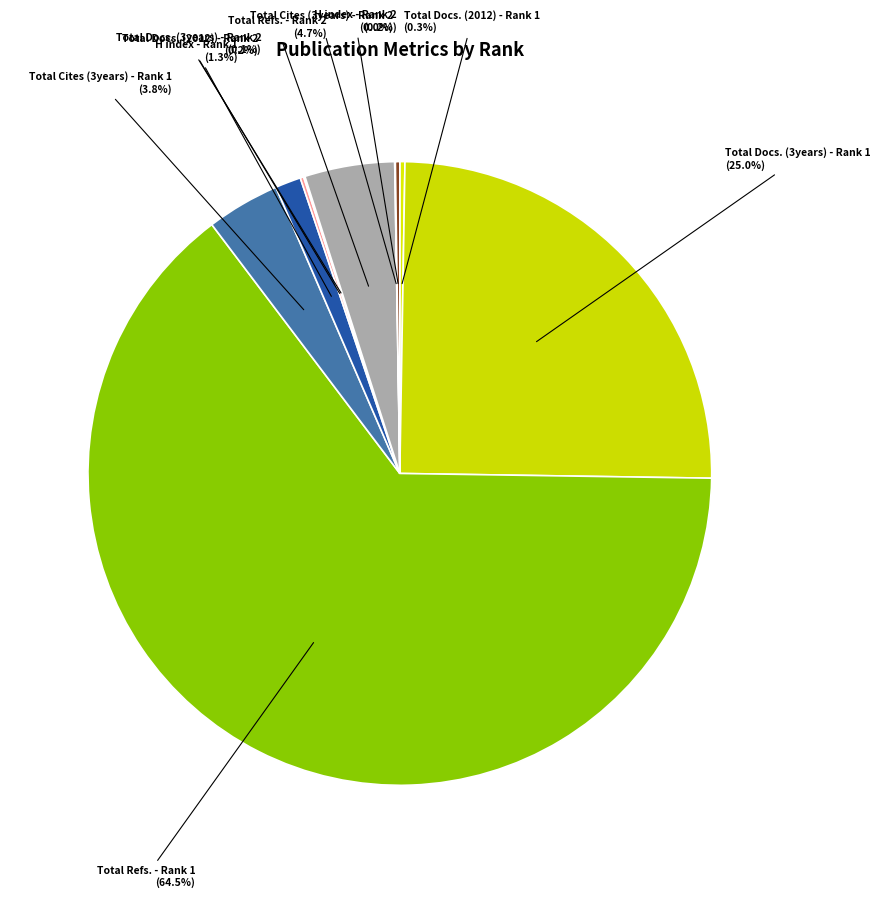

Is there a majority slice in this chart?

Yes